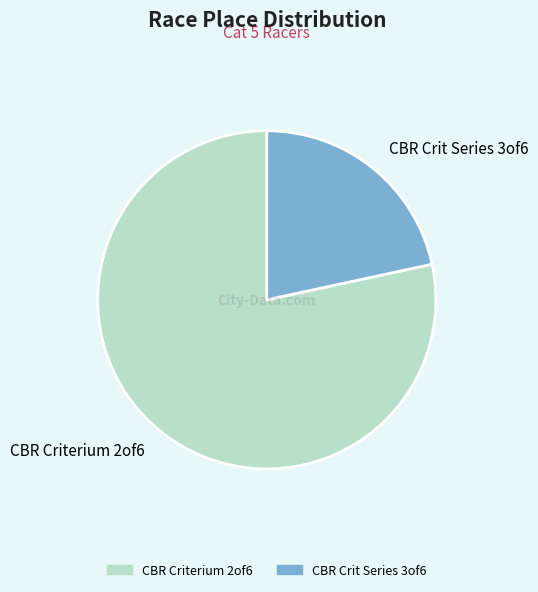

Count the number of slices in the pie.

2